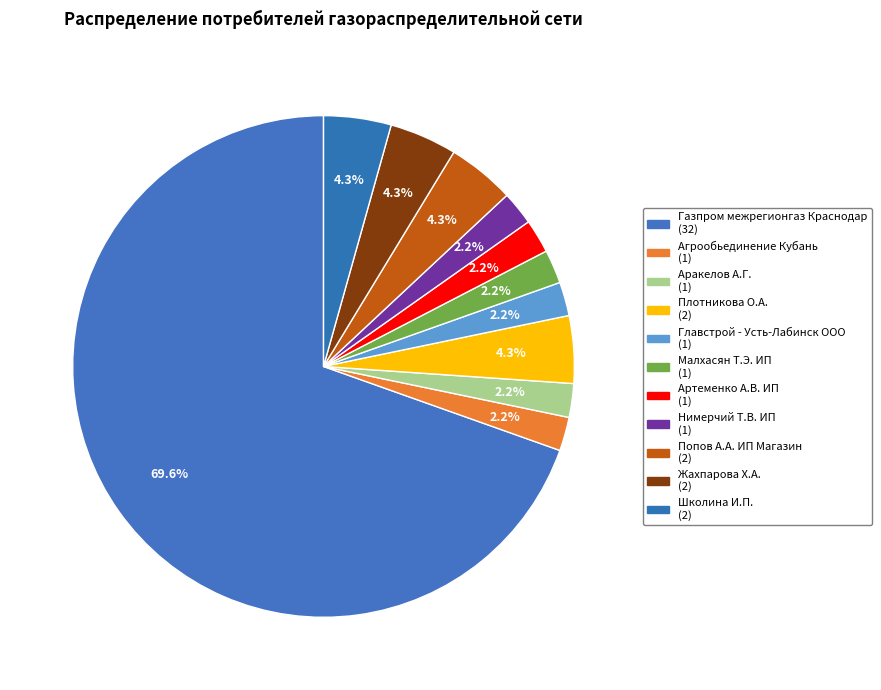

What percentage do Плотникова О.А. and Жахпарова Х.А. together represent?

8.7%